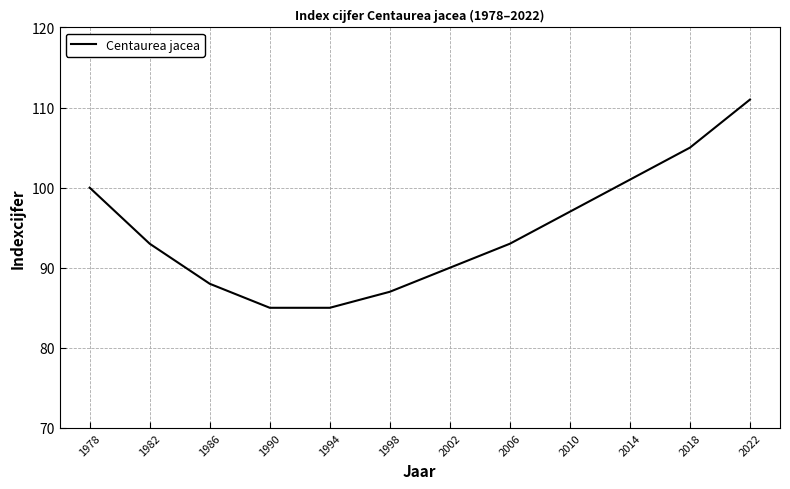

The value at 2022 is 69. True or false?

False